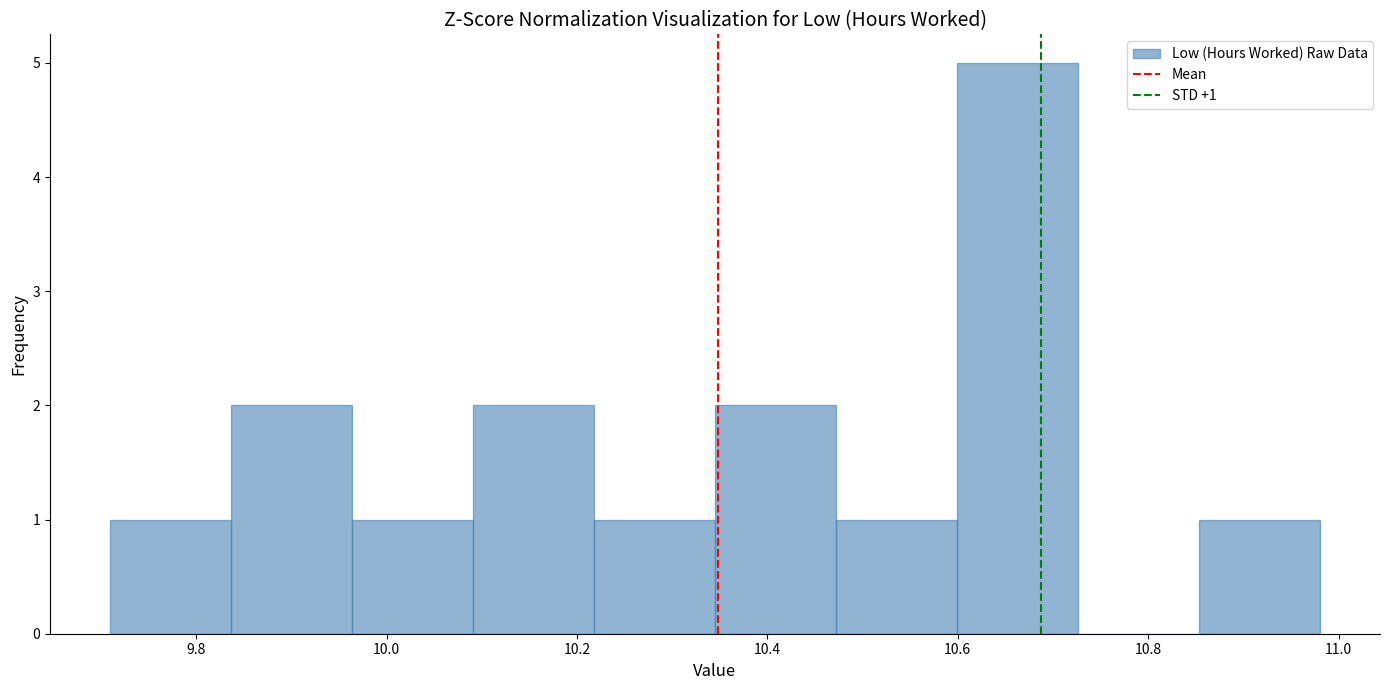

Which range on the x-axis has the tallest bar?

10.60 to 10.72